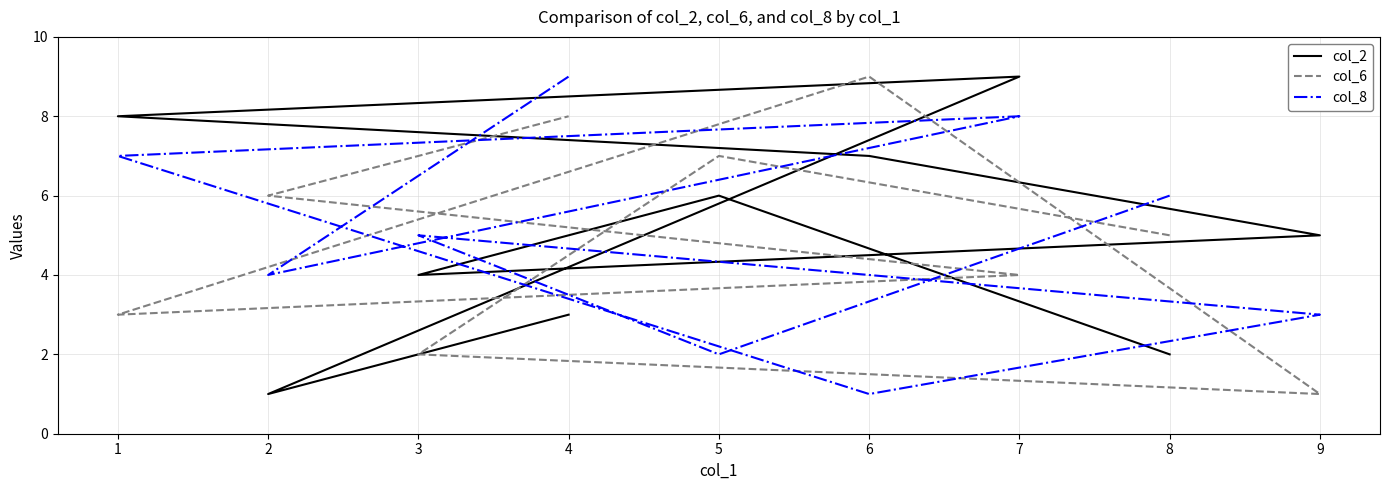

Where is col_2 nearest to the value 5?

9